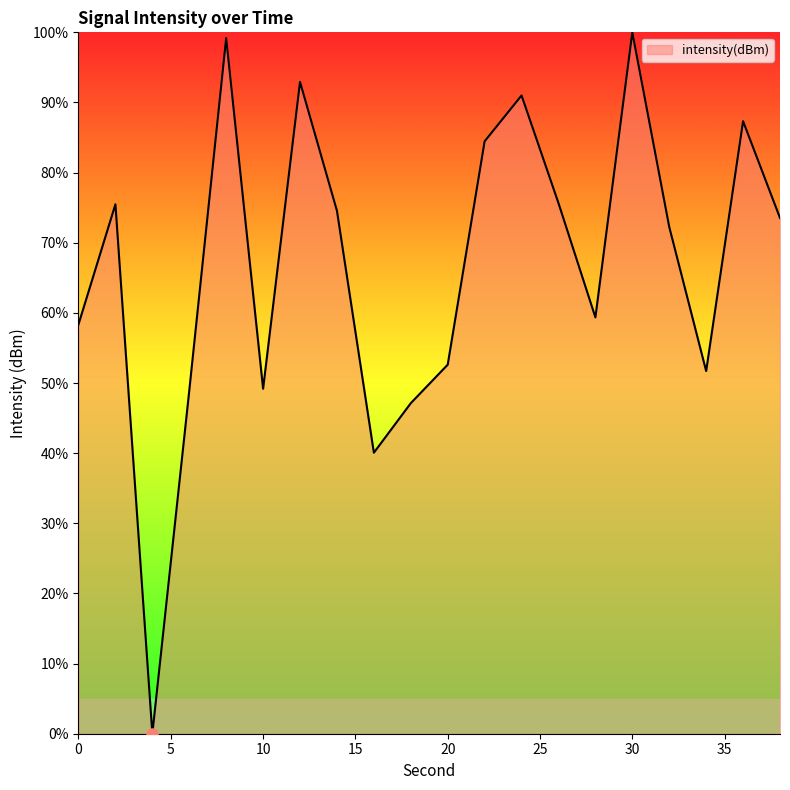

What is the average value?

66.7